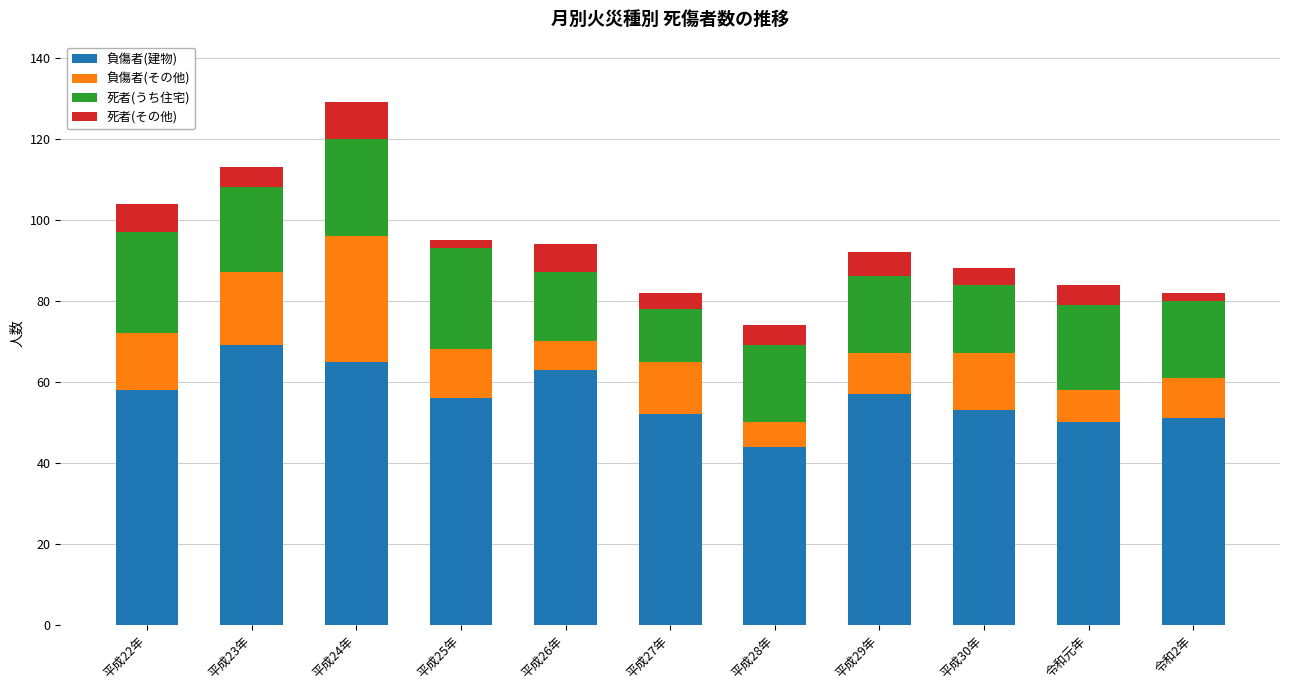

What is the sum of the 負傷者(建物) values at 平成27年 and 令和元年?

102